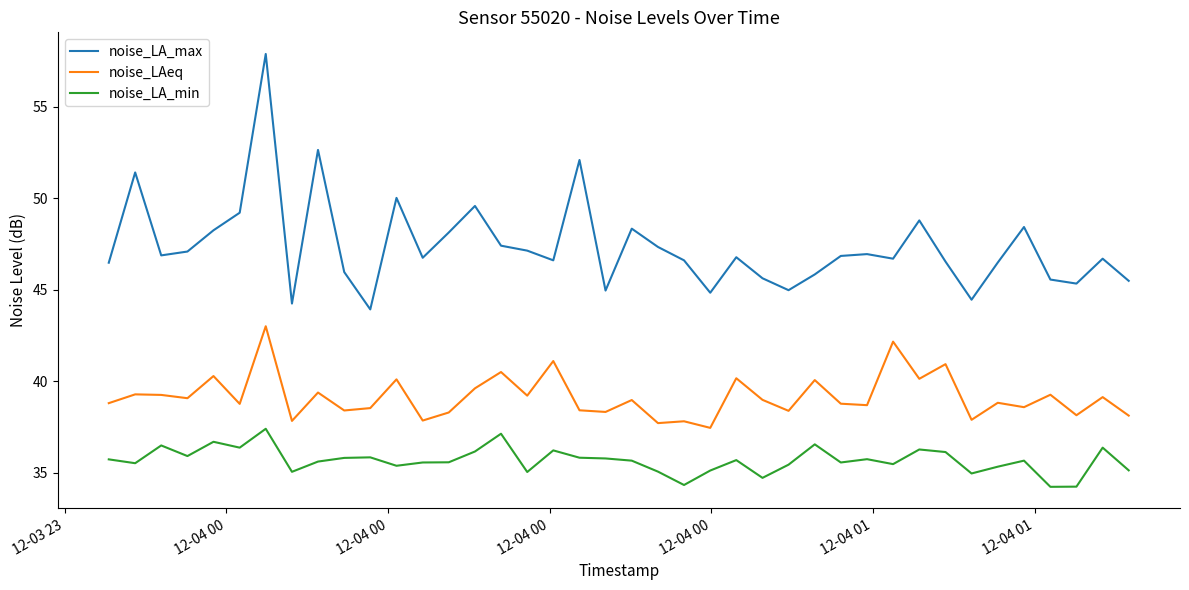

Rank the series by their maximum value, from lowest to highest.

noise_LA_min, noise_LAeq, noise_LA_max